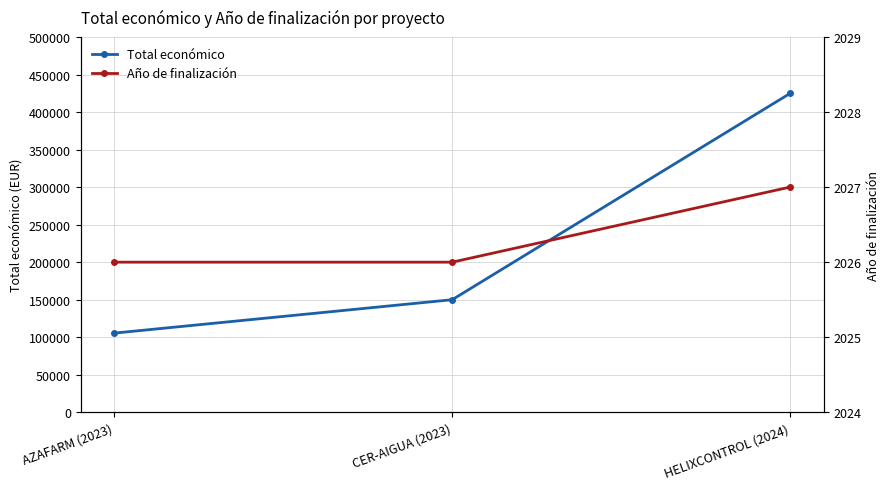

What position from the right is AZAFARM (2023)?

3